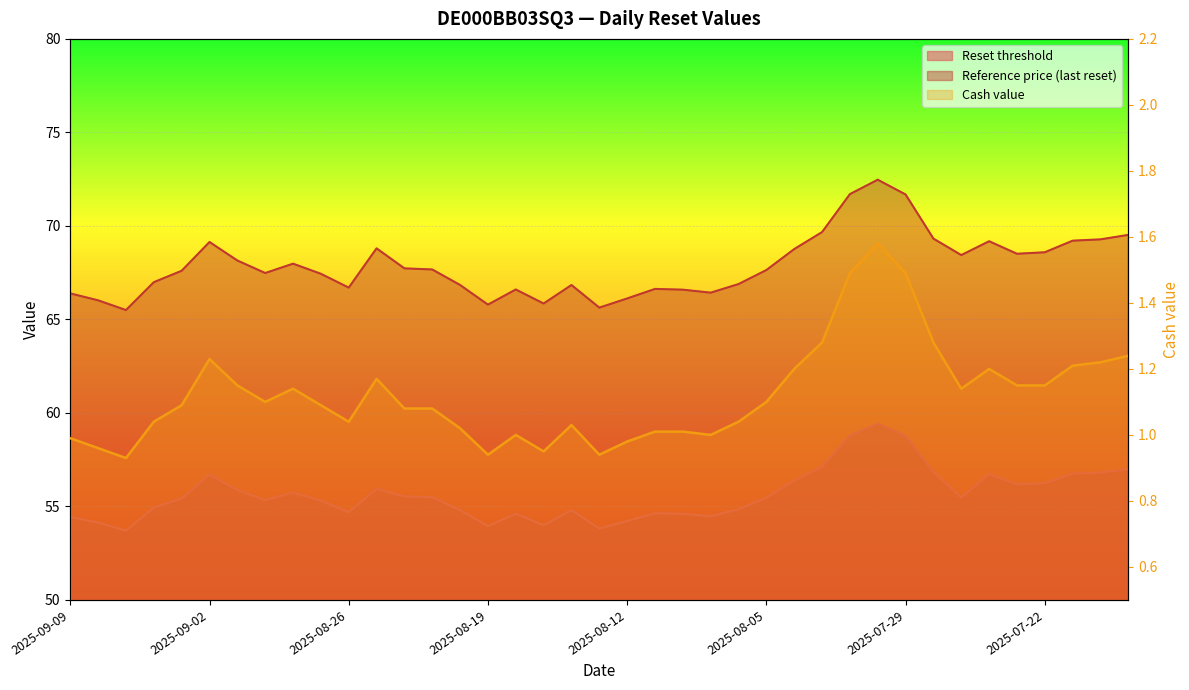

Count the number of data series in this chart.

3